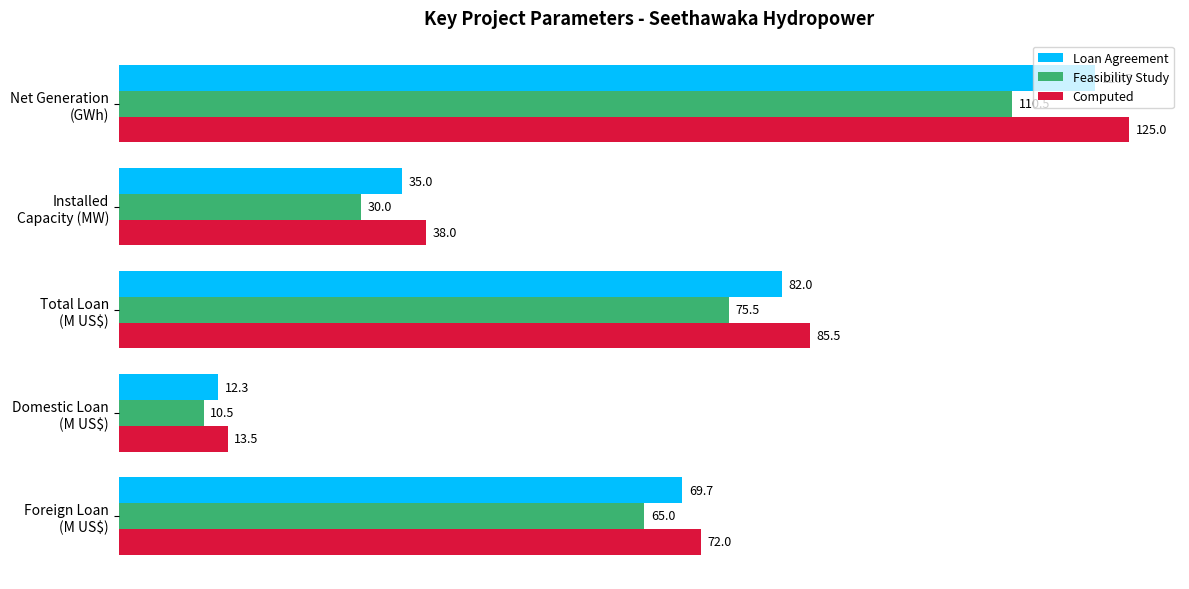

What is the maximum value for Loan Agreement?

120.7